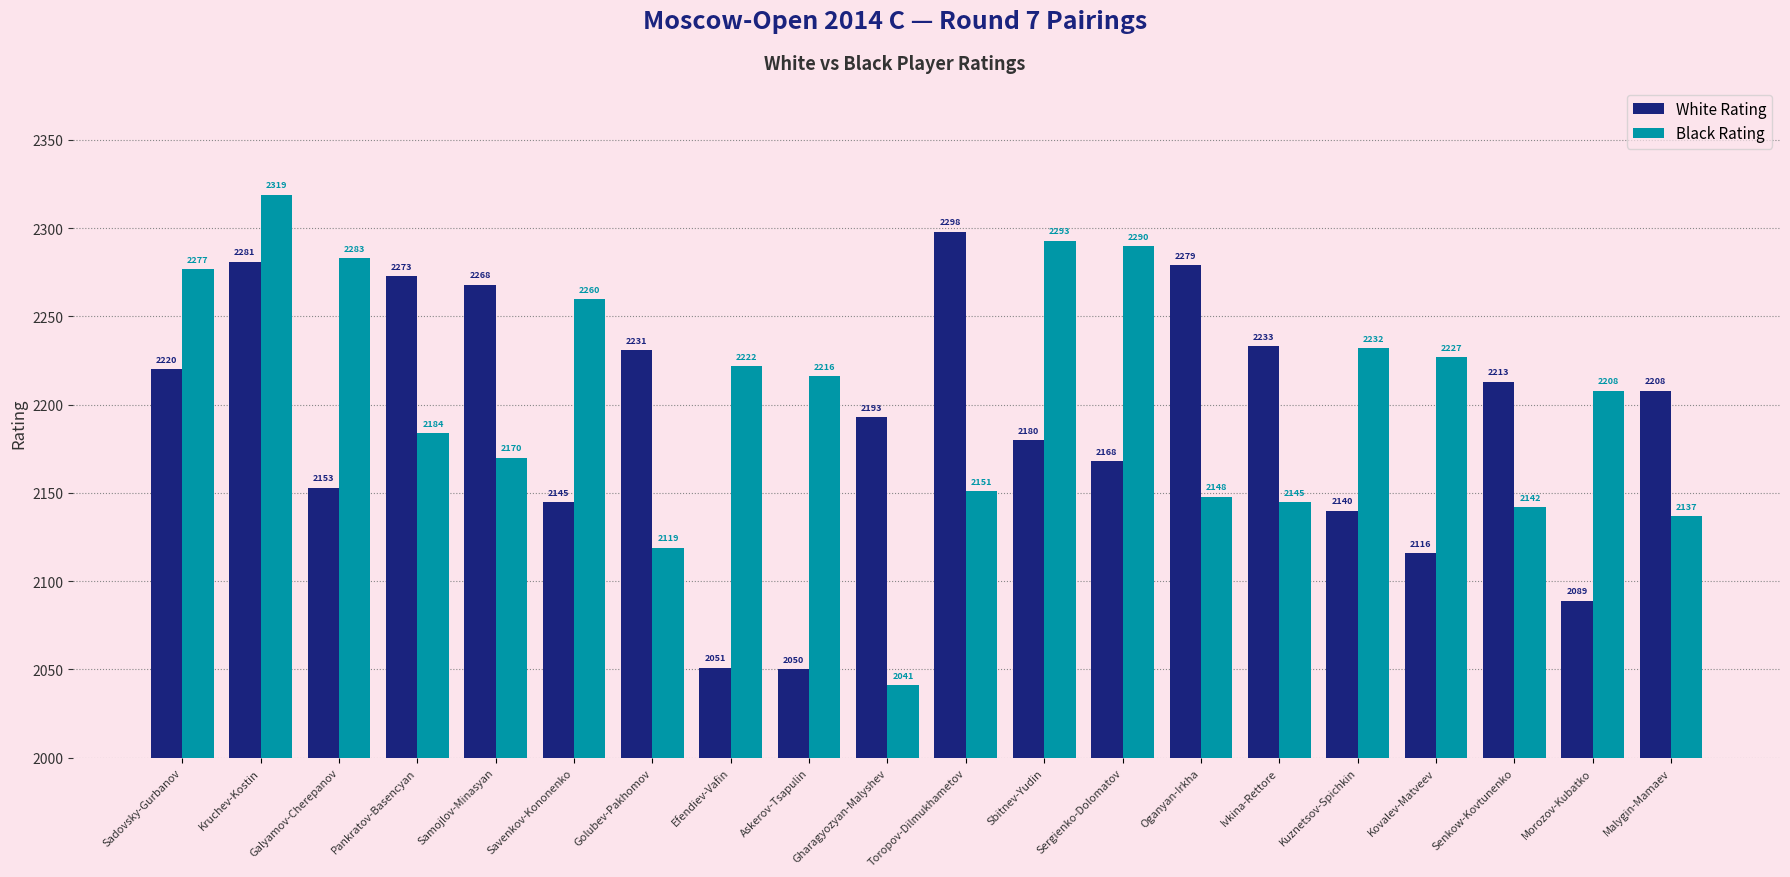

Reading left to right, extract all data points from this chart.

White Rating: Sadovsky-Gurbanov=2220	Kruchev-Kostin=2281	Galyamov-Cherepanov=2153	Pankratov-Basencyan=2273	Samojlov-Minasyan=2268	Savenkov-Kononenko=2145	Golubev-Pakhomov=2231	Efendiev-Vafin=2051	Askerov-Tsapulin=2050	Gharagyozyan-Malyshev=2193	Toropov-Dilmukhametov=2298	Sbitnev-Yudin=2180	Sergienko-Dolomatov=2168	Oganyan-Irkha=2279	Ivkina-Rettore=2233	Kuznetsov-Spichkin=2140	Kovalev-Matveev=2116	Senkow-Kovtunenko=2213	Morozov-Kubatko=2089	Malygin-Mamaev=2208
Black Rating: Sadovsky-Gurbanov=2277	Kruchev-Kostin=2319	Galyamov-Cherepanov=2283	Pankratov-Basencyan=2184	Samojlov-Minasyan=2170	Savenkov-Kononenko=2260	Golubev-Pakhomov=2119	Efendiev-Vafin=2222	Askerov-Tsapulin=2216	Gharagyozyan-Malyshev=2041	Toropov-Dilmukhametov=2151	Sbitnev-Yudin=2293	Sergienko-Dolomatov=2290	Oganyan-Irkha=2148	Ivkina-Rettore=2145	Kuznetsov-Spichkin=2232	Kovalev-Matveev=2227	Senkow-Kovtunenko=2142	Morozov-Kubatko=2208	Malygin-Mamaev=2137